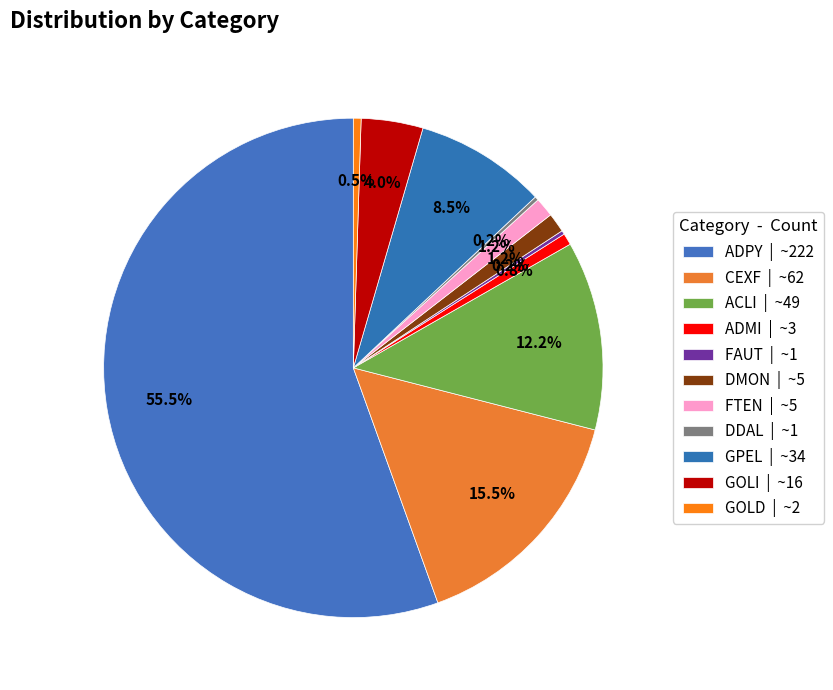

Which category accounts for the majority?

ADPY